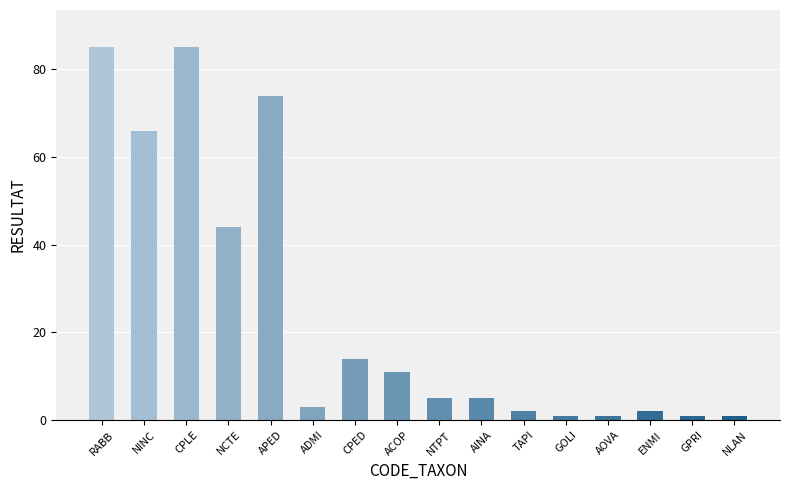

Reading right to left, extract all data points from this chart.

1	1	2	1	1	2	5	5	11	14	3	74	44	85	66	85